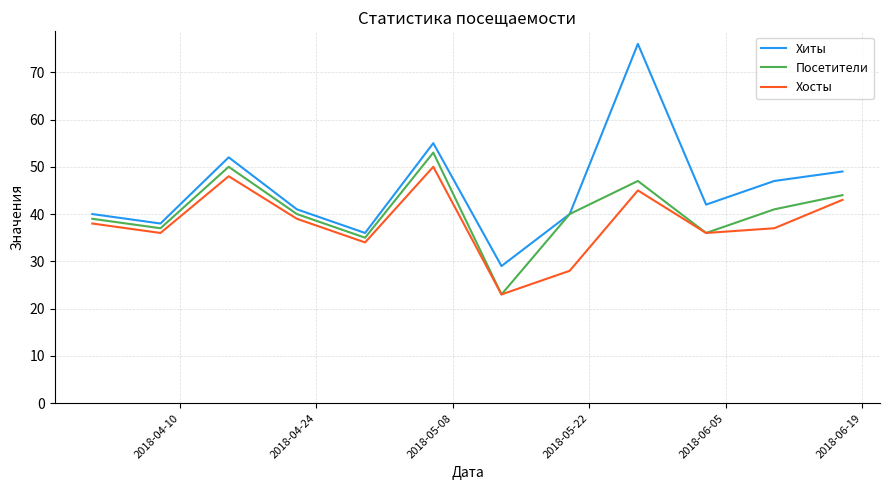

True or false: Хосты and Хиты cross at least once.

False